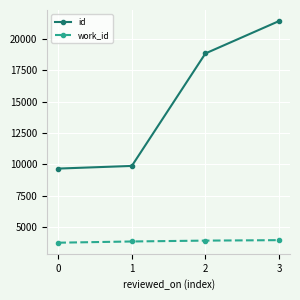

True or false: id has a value of 28267 at 3.

False